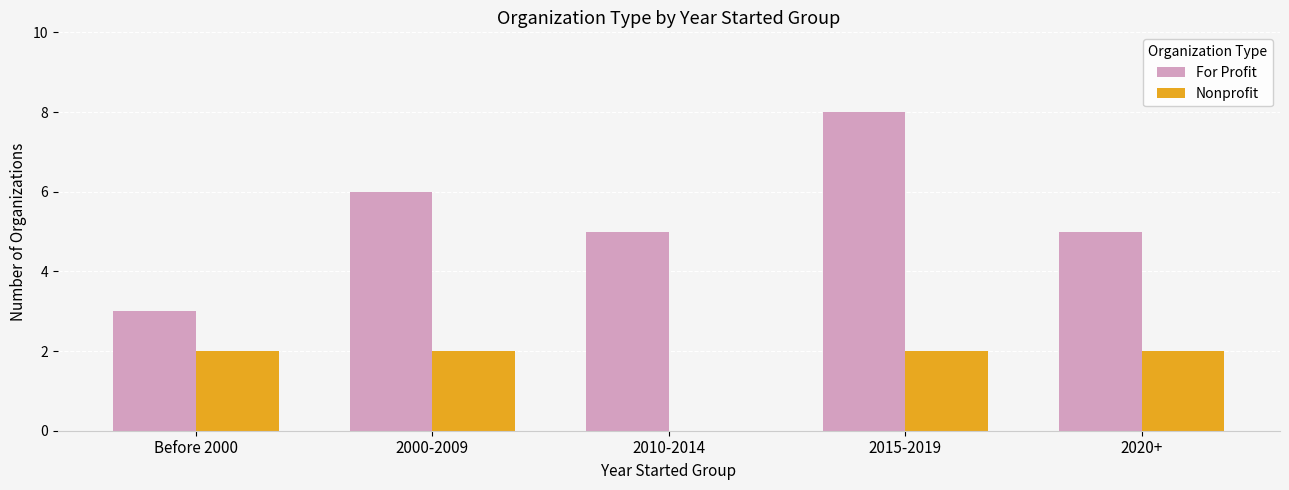

What is the sum of all Nonprofit values?

8